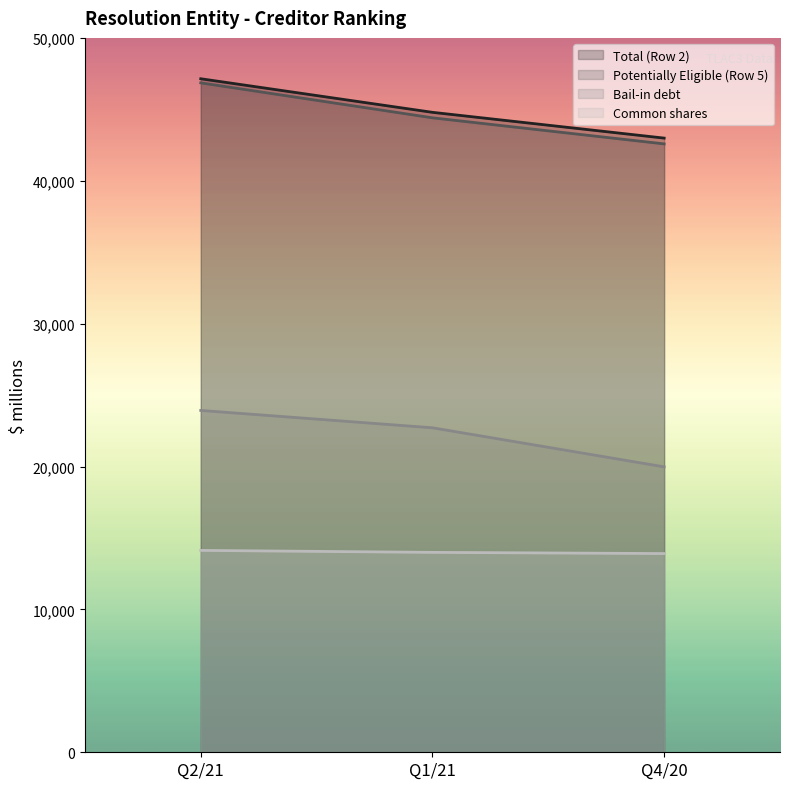

List the series in order of their peak value, highest first.

Total (Row 2), Potentially Eligible (Row 5), Bail-in debt, Common shares